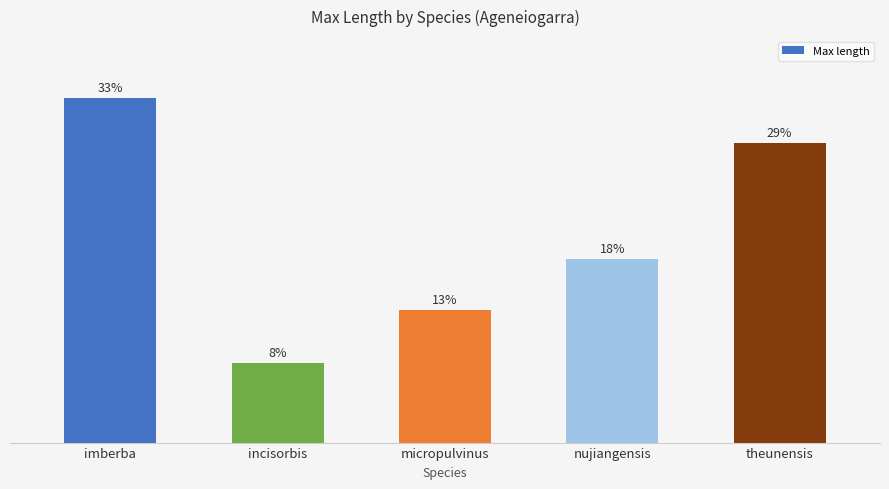

What position from the left is incisorbis?

2